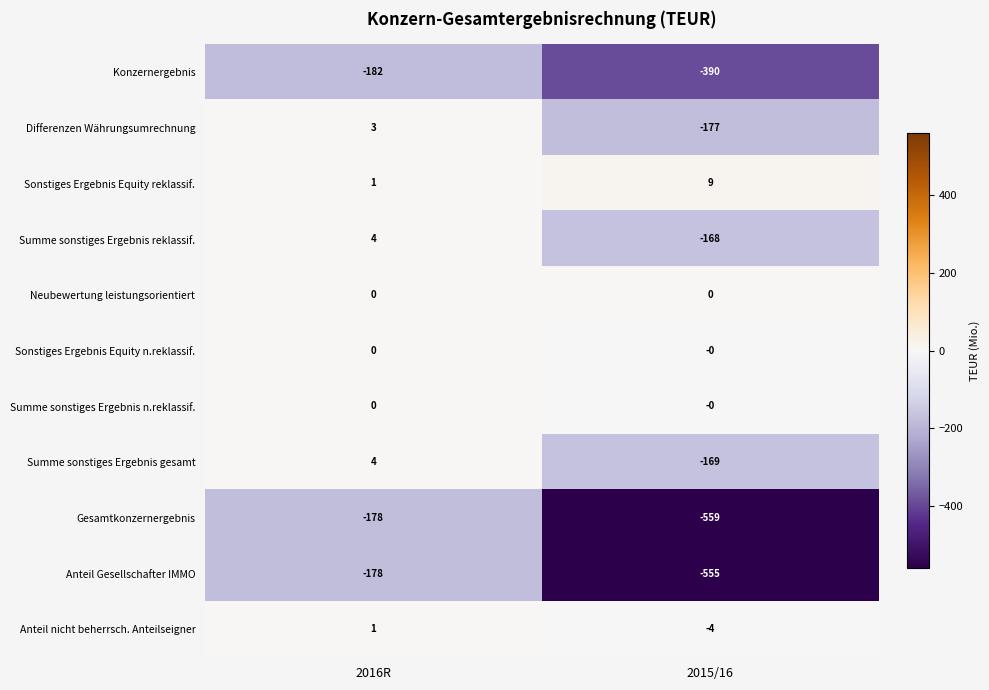

The value of Konzernergebnis at 2016R is -312. True or false?

False